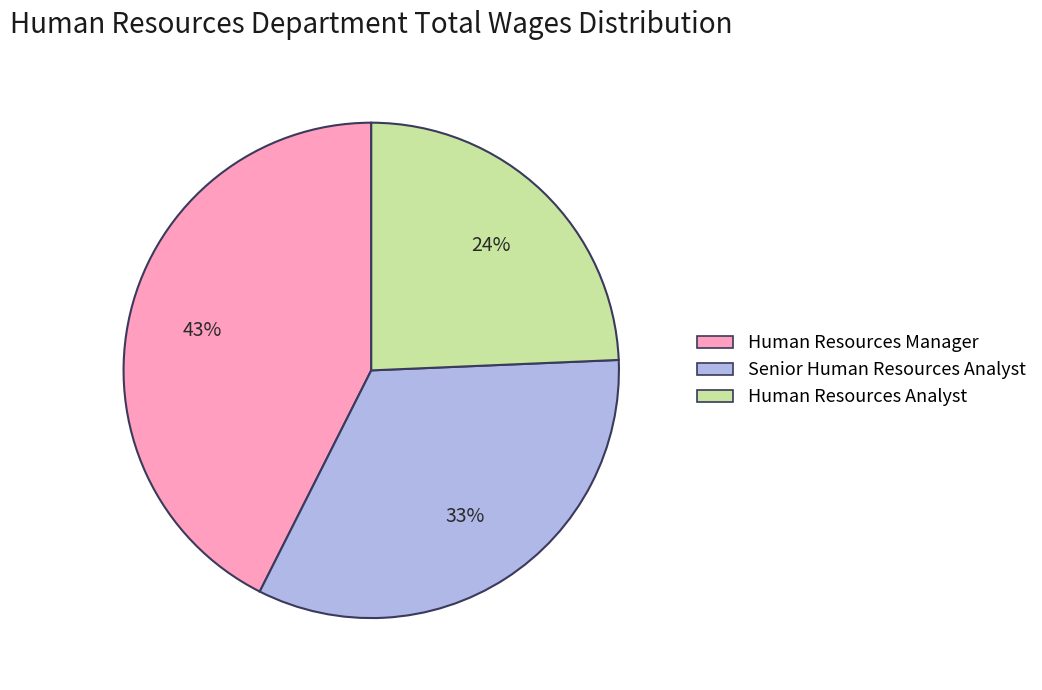

Between Human Resources Manager and Senior Human Resources Analyst, which is larger?

Human Resources Manager